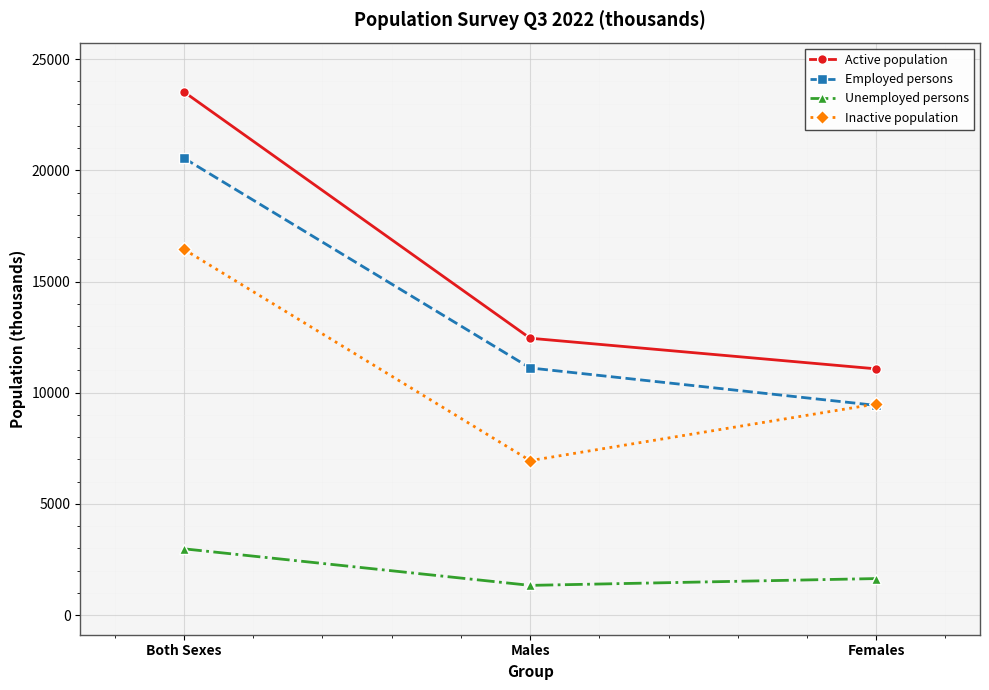

What is the label of the 3rd point from the left?

Females